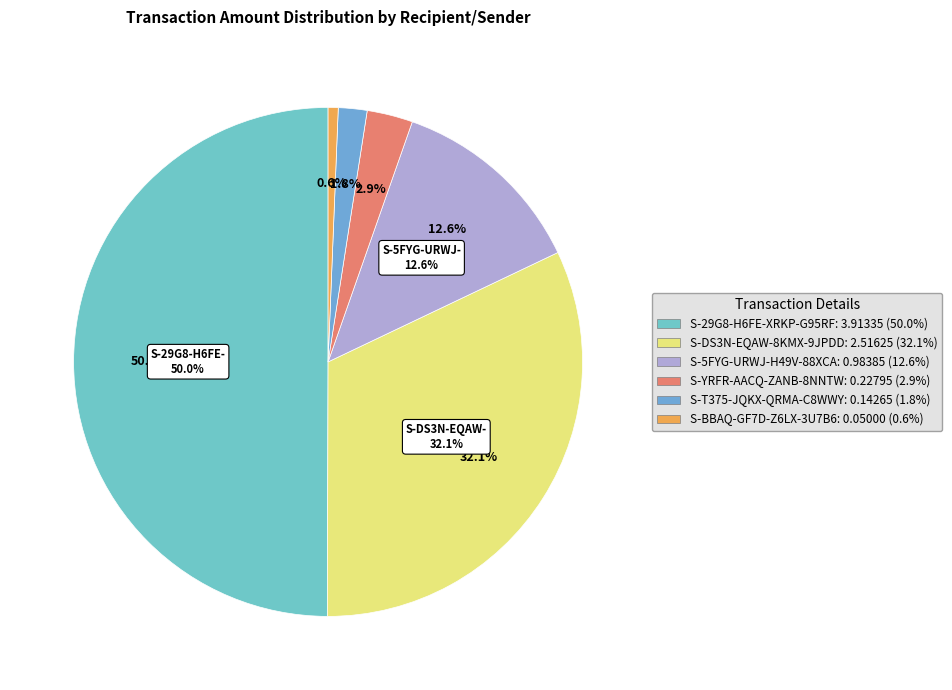

What is the smallest slice in the pie chart?

S-BBAQ-GF7D-Z6LX-3U7B6